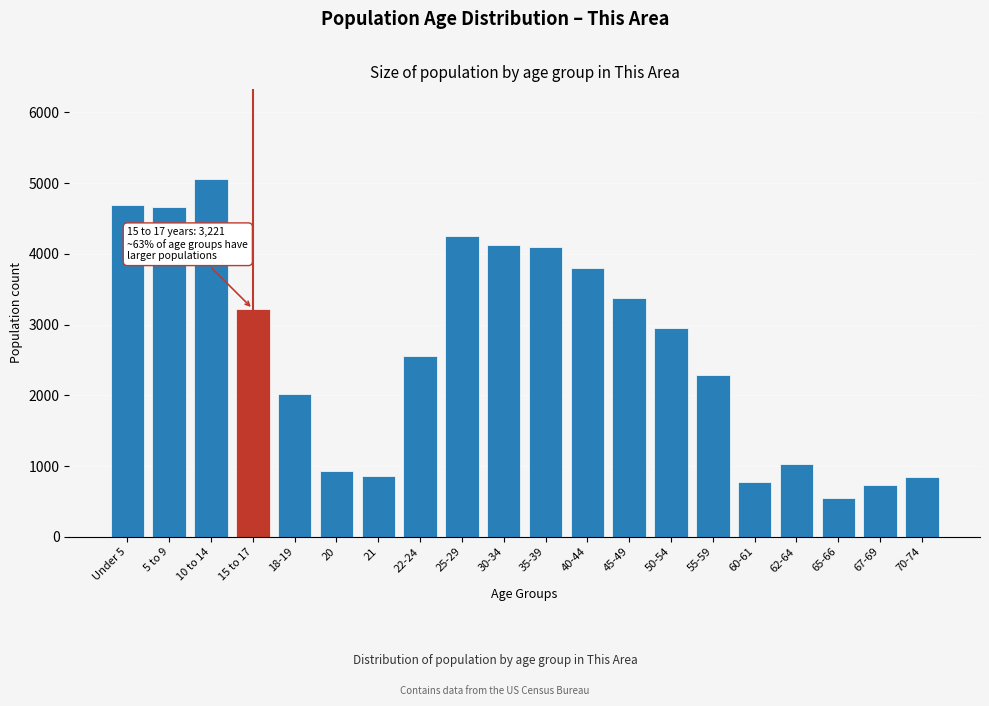

What is the change in value from 62-64 to 70-74?

-185